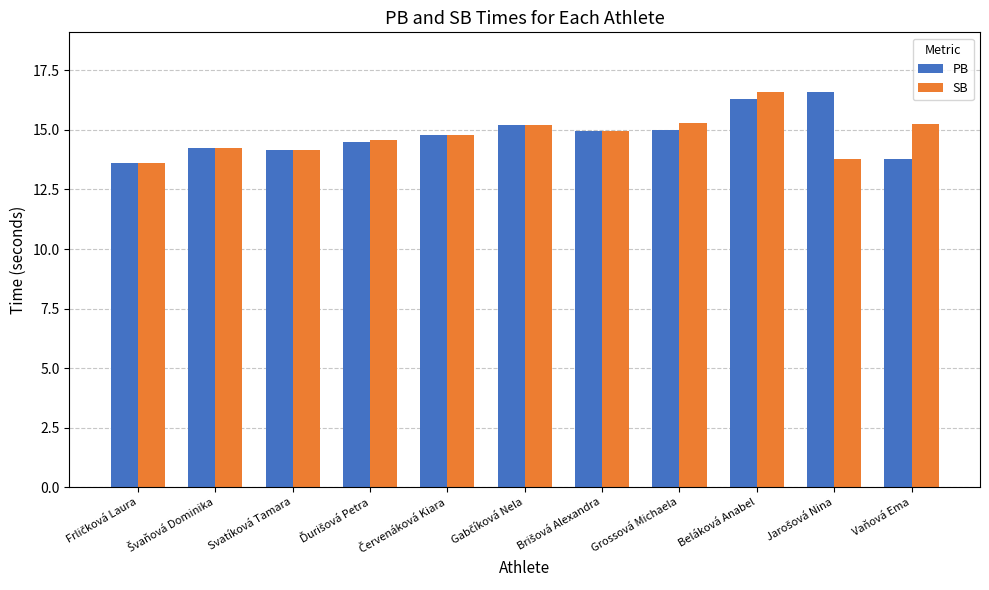

Read the SB value at Grossová Michaela.

15.3